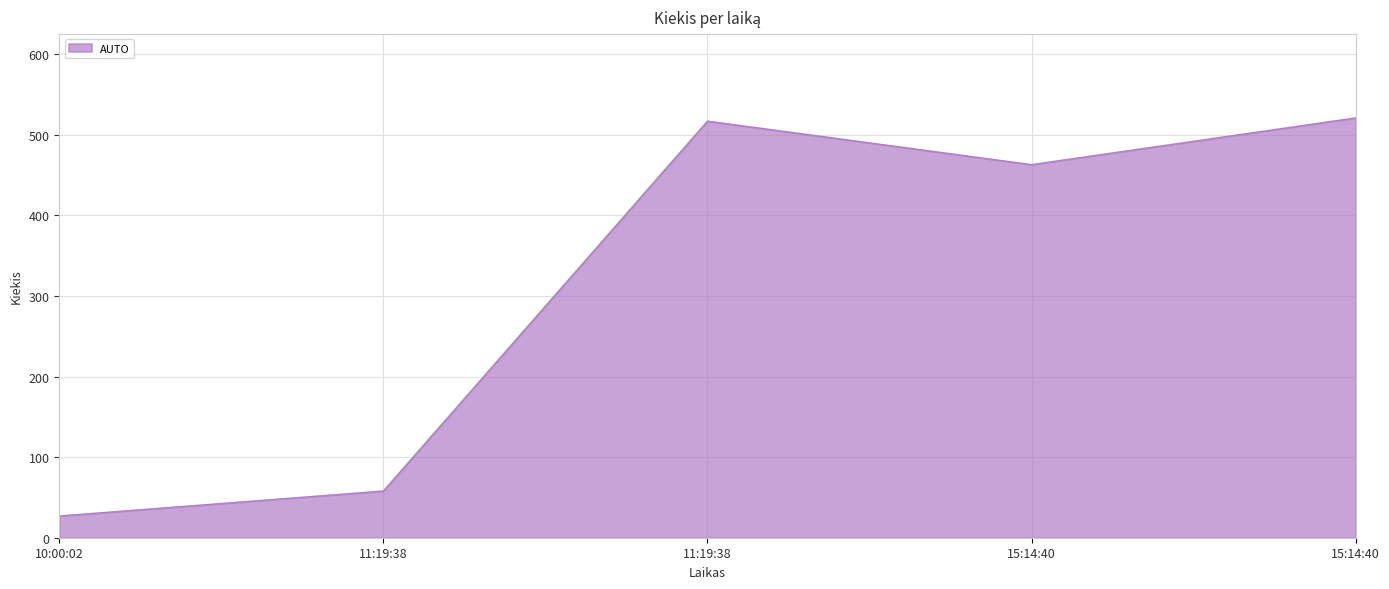

Does the chart have visible grid lines?

Yes